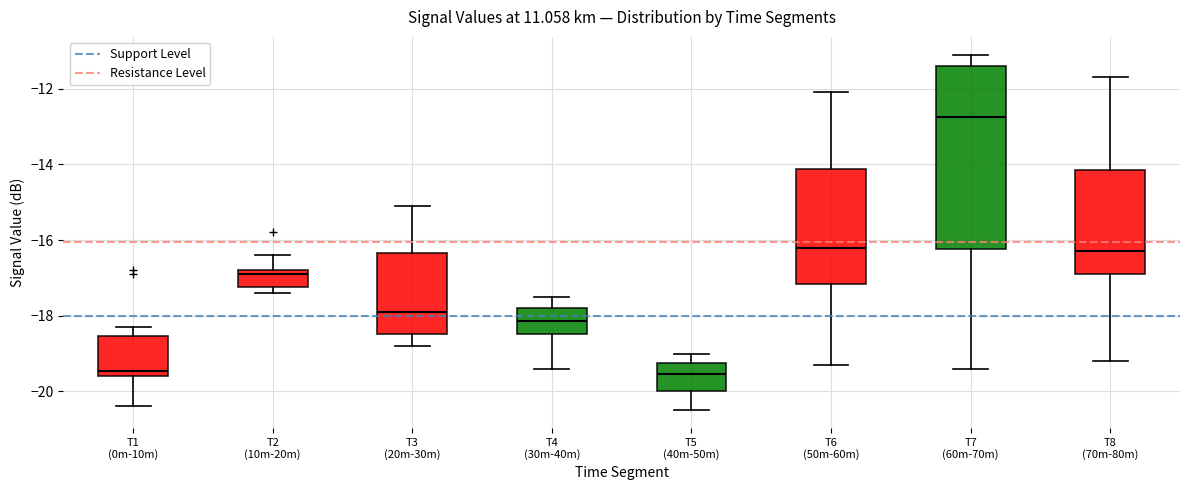

Reading left to right, read every box against the y-axis: the position of its median line, the range the box covers, and the ends of its whiskers. The values are not printed on the chart, so give them approximately, as read against the axis.

T1 (0m-10m): median -19.4, box -19.6 to -18.6, whiskers -20.4 to -18.2
T2 (10m-20m): median -16.8 (just below the box's upper edge), box -17.2 to -16.8, whiskers -17.4 to -16.4
T3 (20m-30m): median -17.8, box -18.4 to -16.4, whiskers -18.8 to -15.0
T4 (30m-40m): median -18.2, box -18.4 to -17.8, whiskers -19.4 to -17.4
T5 (40m-50m): median -19.6, box -20.0 to -19.2, whiskers -20.4 to -19.0
T6 (50m-60m): median -16.2, box -17.2 to -14.2, whiskers -19.2 to -12.0
T7 (60m-70m): median -12.8, box -16.2 to -11.4, whiskers -19.4 to -11.0
T8 (70m-80m): median -16.2, box -16.8 to -14.2, whiskers -19.2 to -11.6